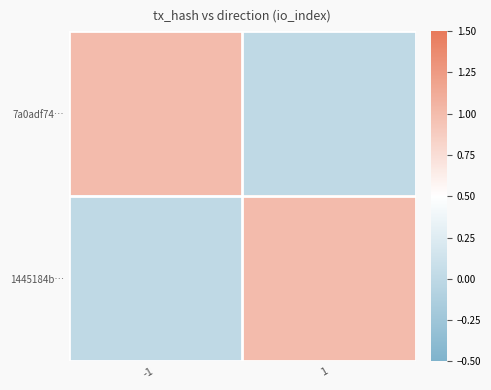

What is the total value across all series at 1?

1